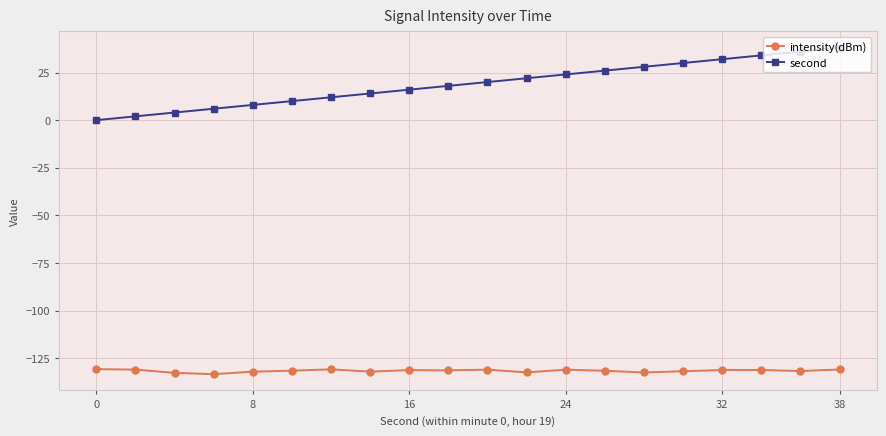

What is the value of the second point at the 12th from the left?

22.0